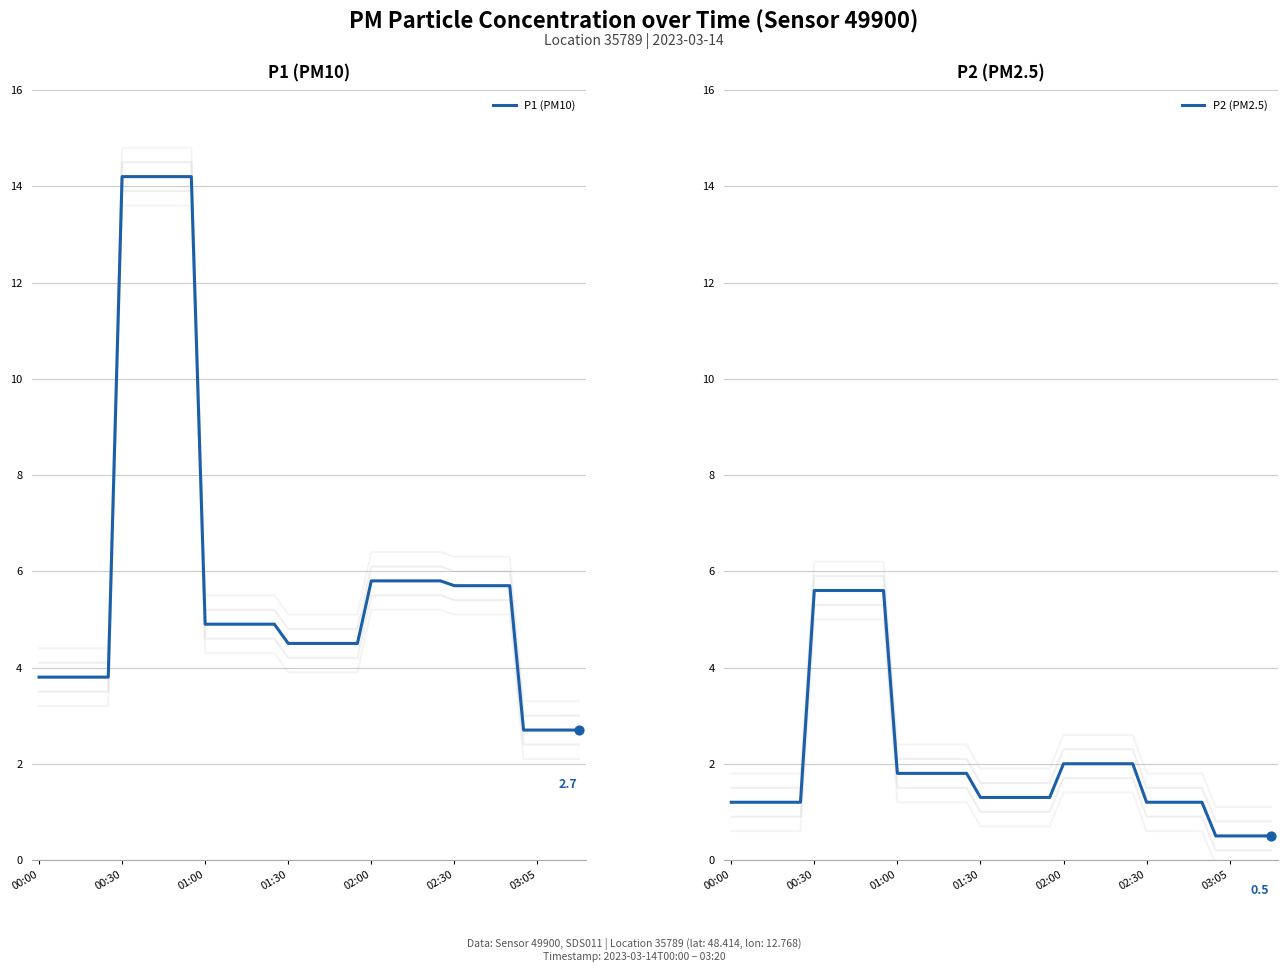

Where does the P1 (PM10) series first go above 4?

00:30